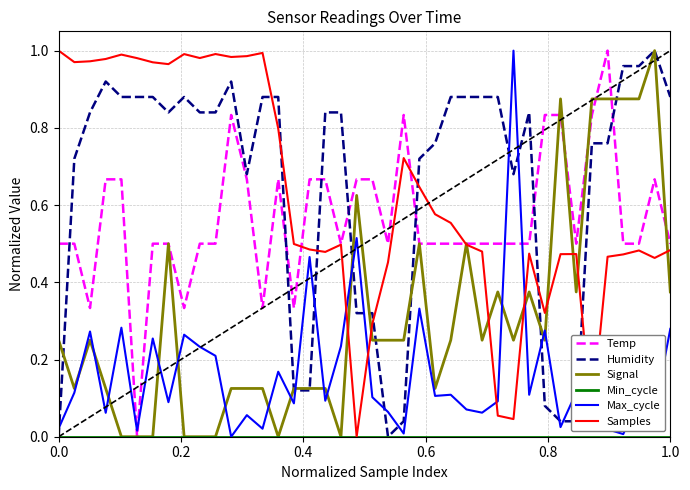

After their last crossing, which series has the higher values: Max_cycle or Temp?

Temp